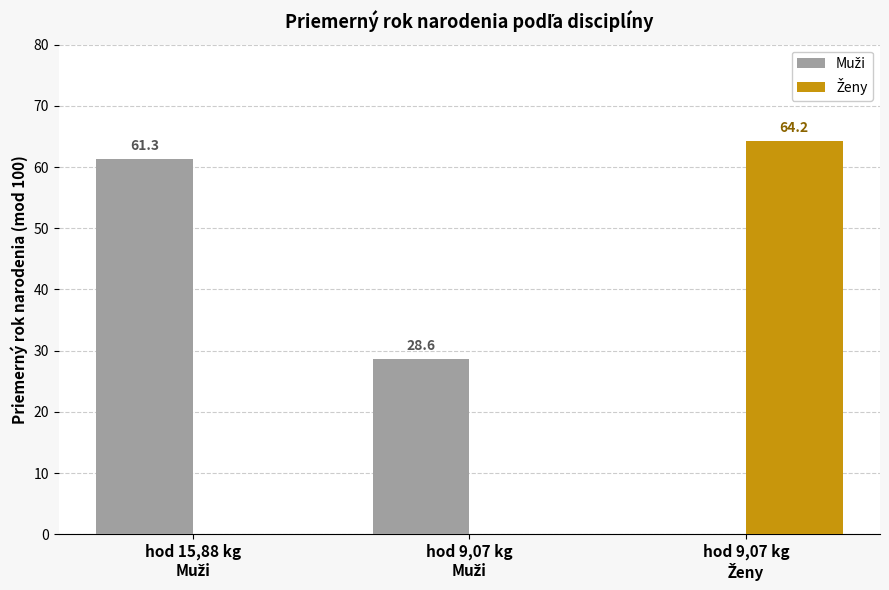

Reading left to right, extract all data points from this chart.

Muži: hod 15,88 kg
Muži=61.3	hod 9,07 kg
Muži=28.6	hod 9,07 kg
Ženy=0.0
Ženy: hod 15,88 kg
Muži=0.0	hod 9,07 kg
Muži=0.0	hod 9,07 kg
Ženy=64.2